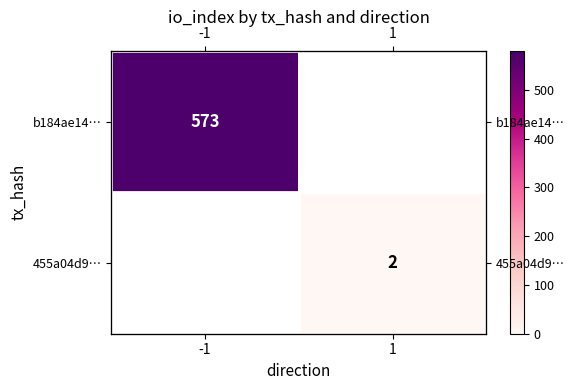

What value does the 455a04d9… series have at 1?

2.0